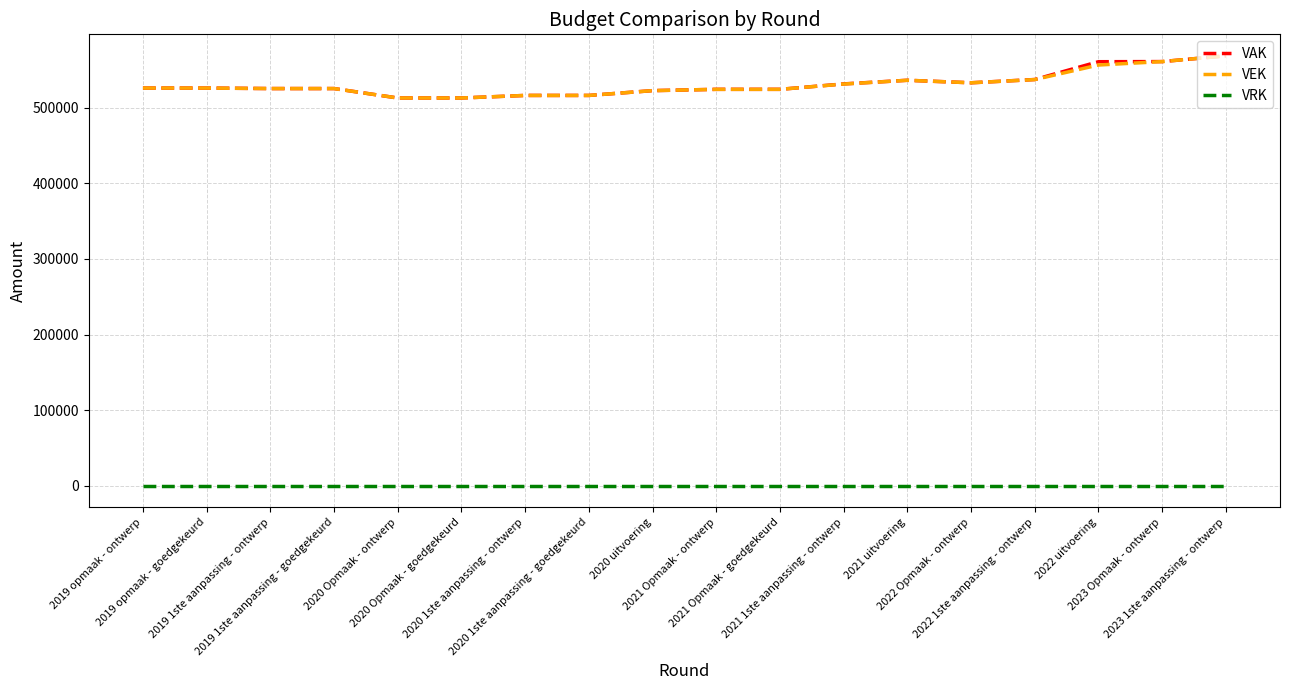

True or false: VRK and VAK intersect in this chart.

False